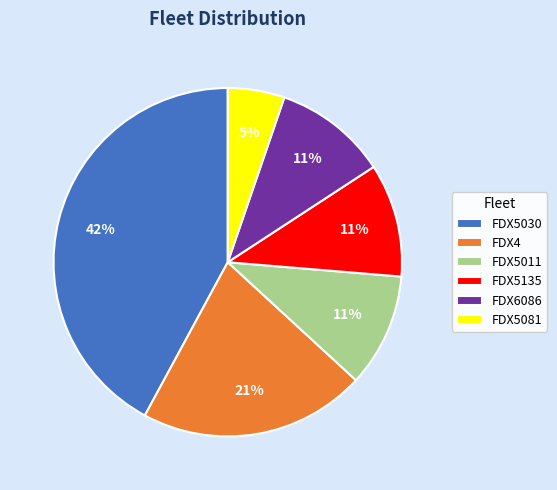

Does FDX5030 account for over 50% of the chart?

No